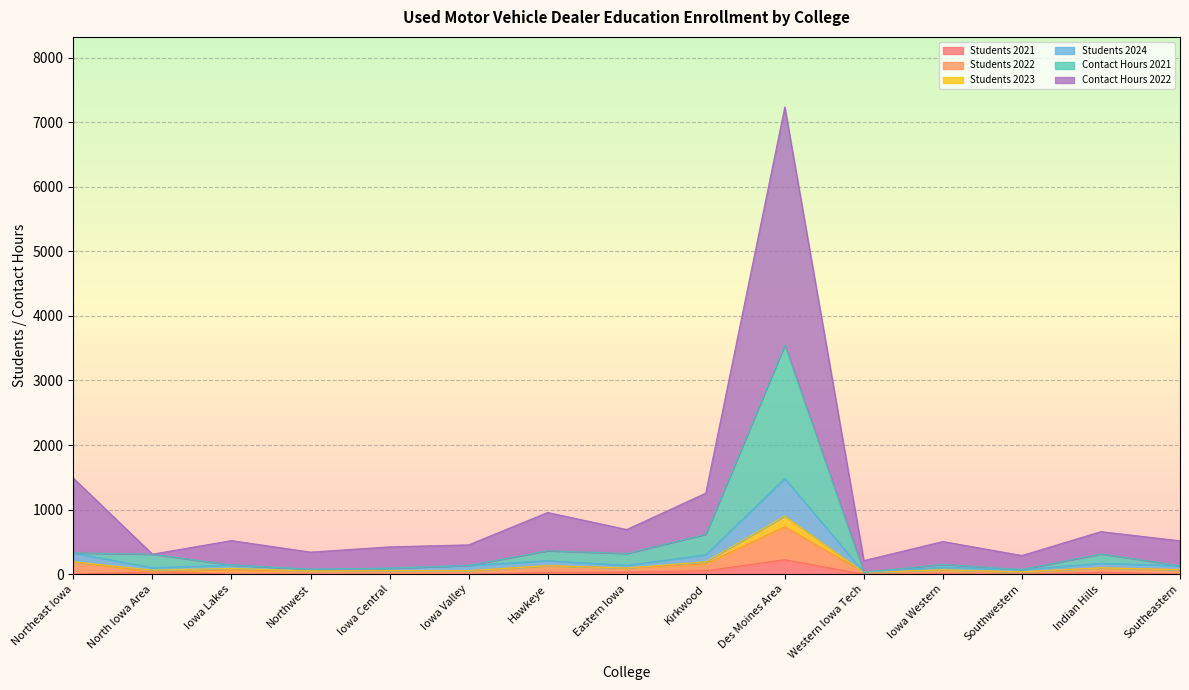

True or false: Students 2024 and Contact Hours 2021 intersect in this chart.

False